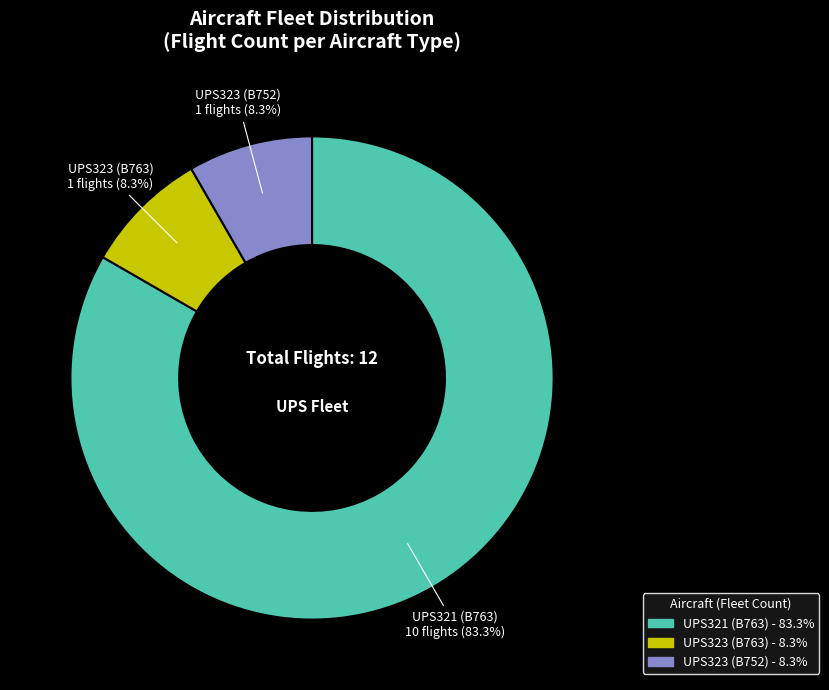

How many slices are in this pie chart?

3